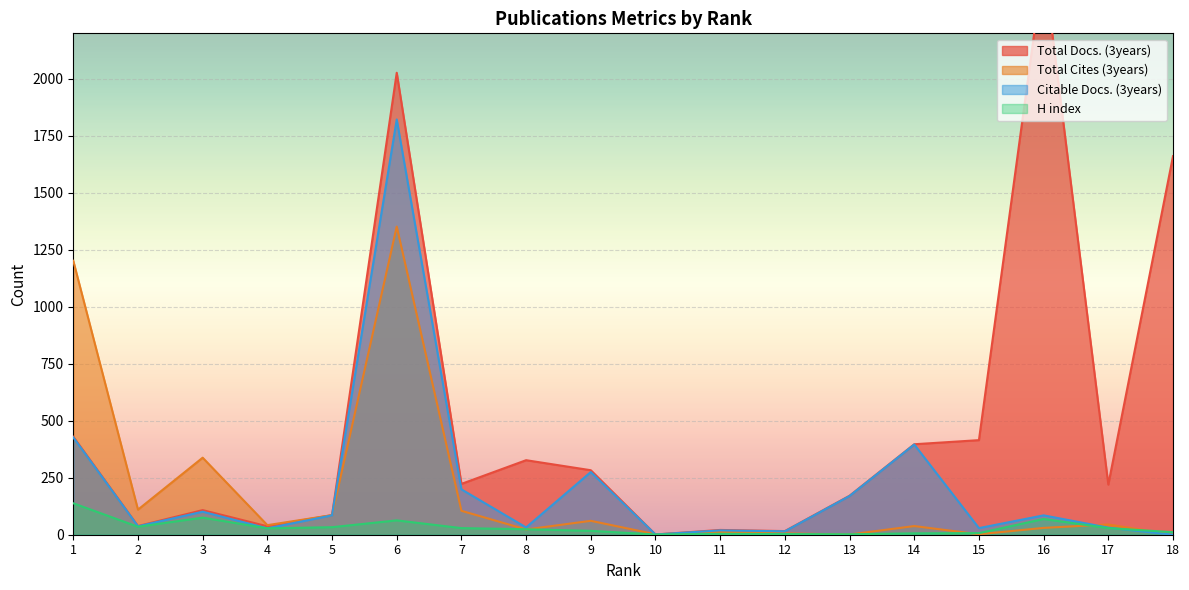

What are all the series names shown in the legend?

Total Docs. (3years), Total Cites (3years), Citable Docs. (3years), H index